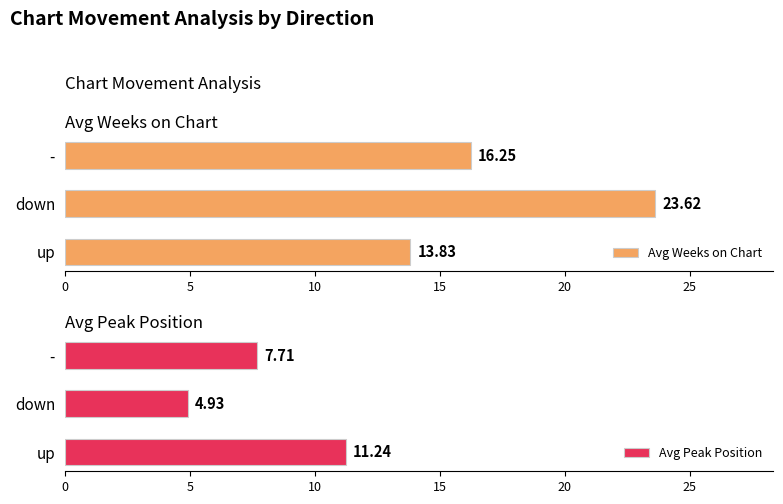

What is the value of the Avg Weeks on Chart bar at the 2nd from the left?

23.6